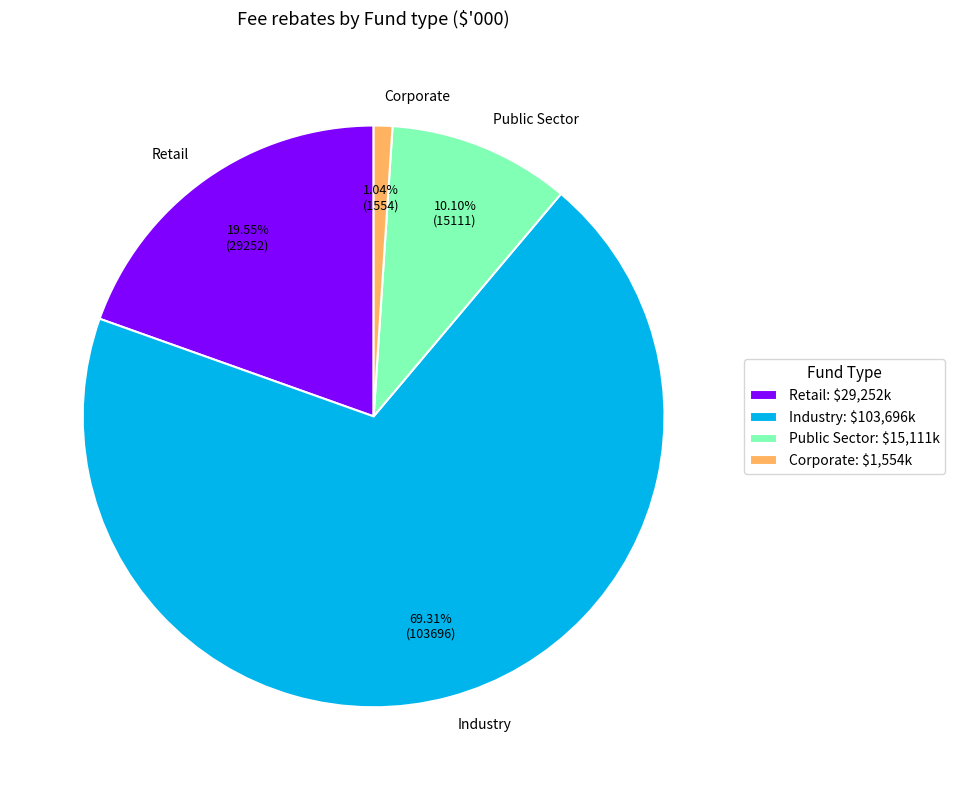

Combined, do Public Sector and Corporate account for over 50%?

No